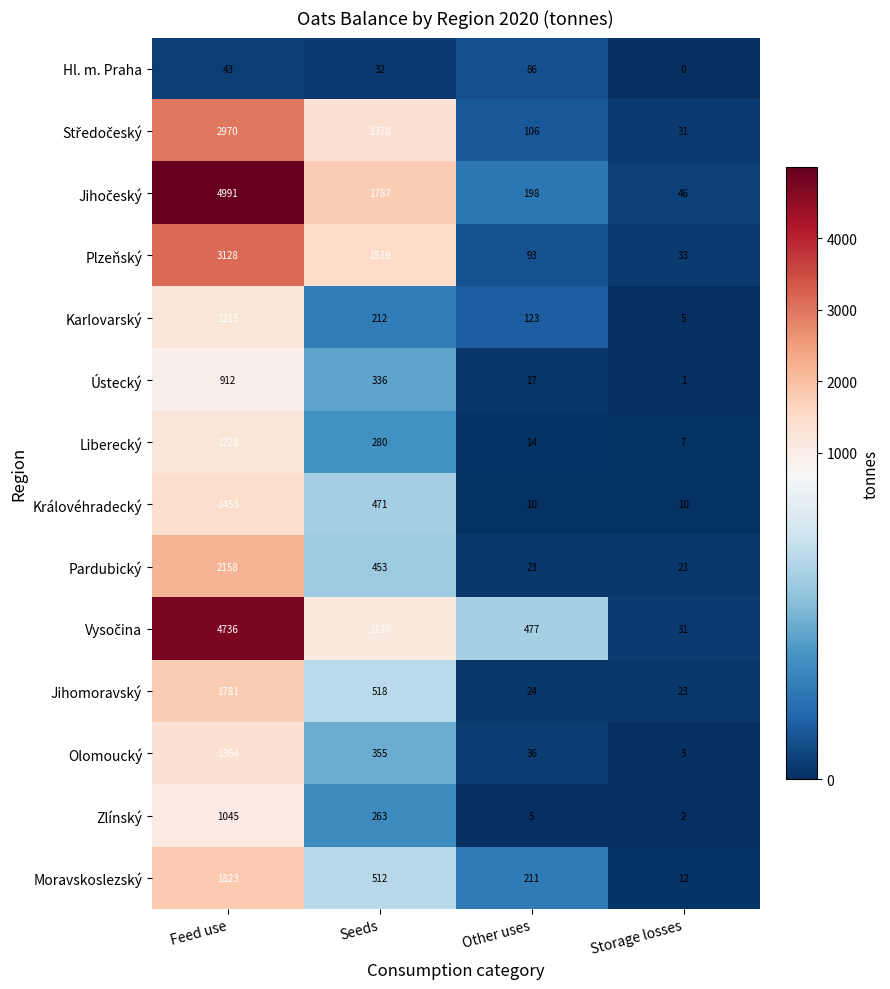

Rank the categories by Jihomoravský value from lowest to highest.

Storage losses, Other uses, Seeds, Feed use